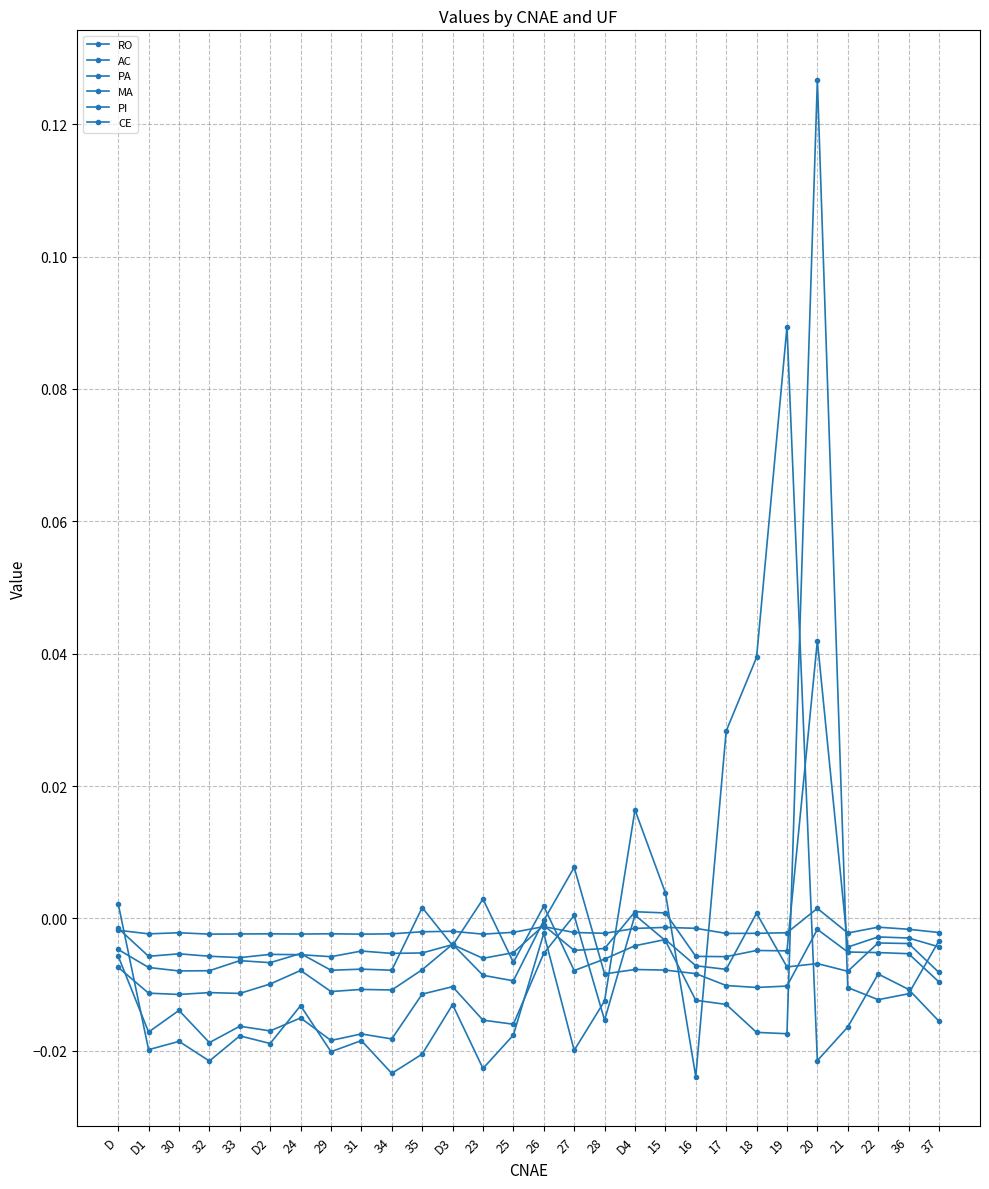

After their last crossing, which series has the higher values: AC or CE?

AC